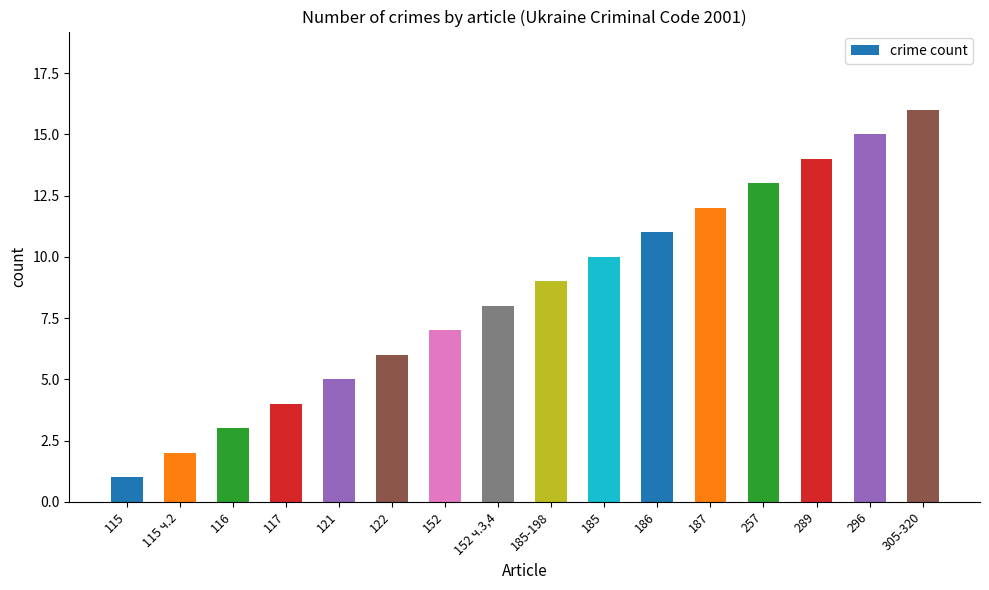

At which label is the value closest to 8?

152 ч.3,4